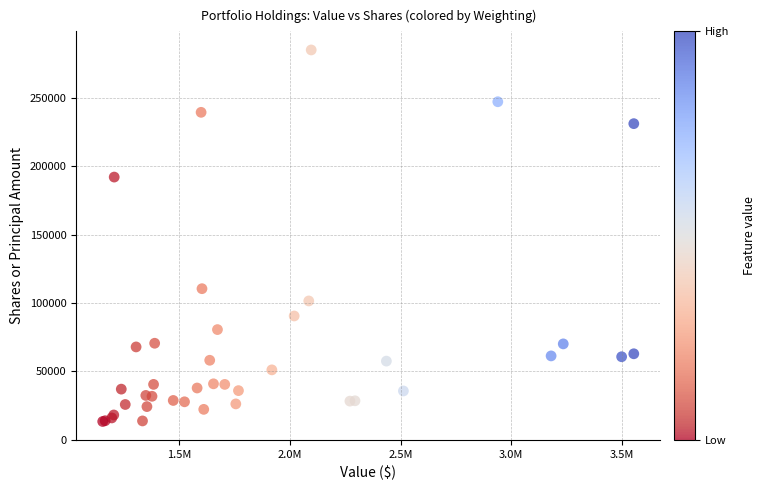

What Y value in the scatter plot is closest to 149265?

110512